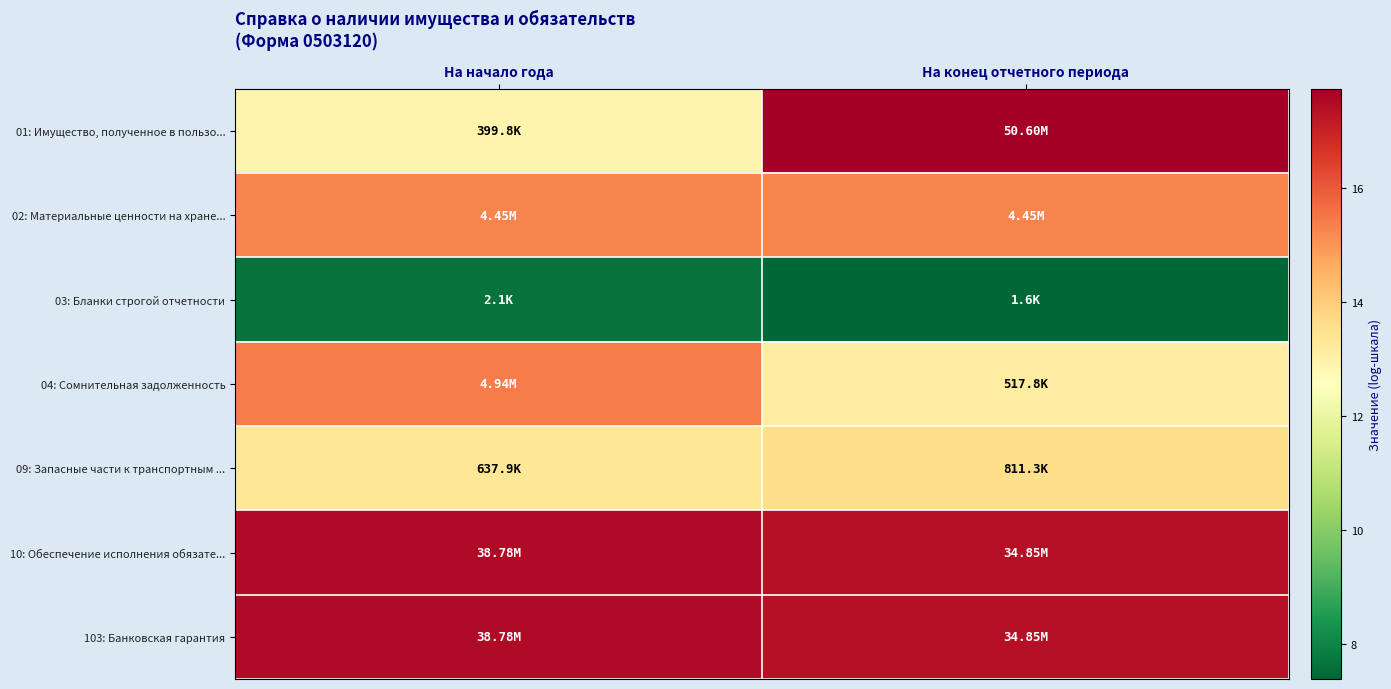

Which series has the largest range (max minus min)?

01: Имущество, полученное в пользо...